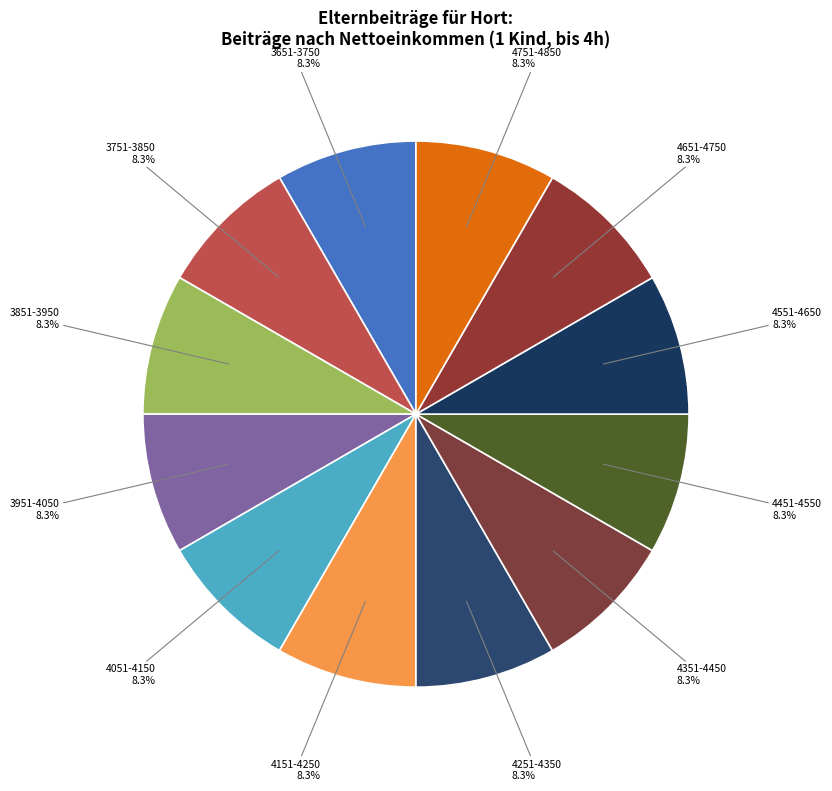

Count the number of slices in the pie.

12